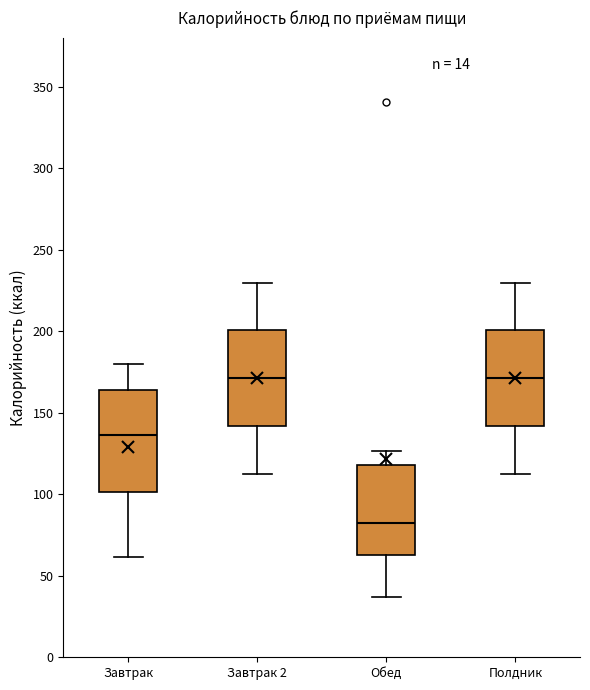

Reading left to right, read every box against the y-axis: the position of its median line, the range the box covers, and the ends of its whiskers. The values are not printed on the chart, so give them approximately, as read against the axis.

Завтрак: median 135, box 100 to 165, whiskers 60 to 180
Завтрак 2: median 170, box 140 to 200, whiskers 115 to 230
Обед: median 80, box 65 to 120, whiskers 35 to 125
Полдник: median 170, box 140 to 200, whiskers 115 to 230